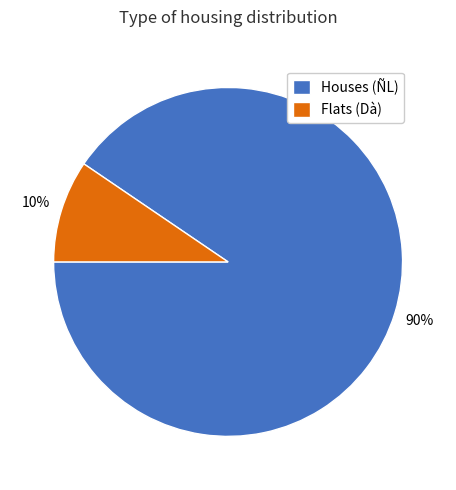

How many slices are in this pie chart?

2